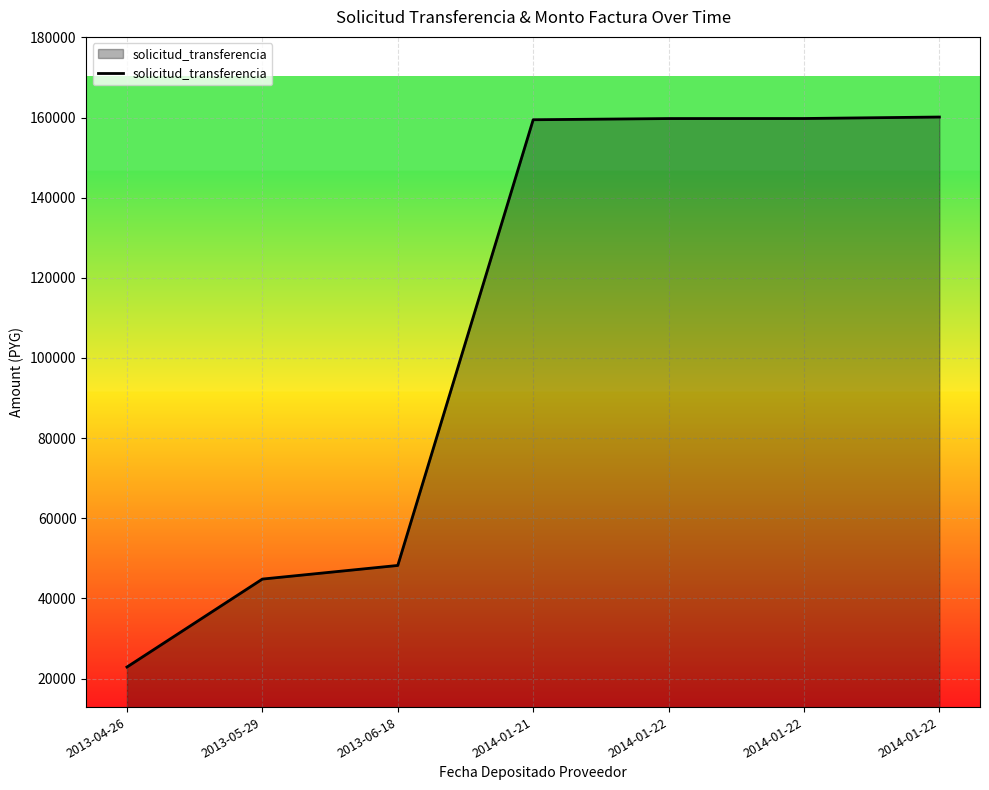

Reading right to left, list all the values displayed in this chart.

160139	159769	159756	159461	48220	44819	22869